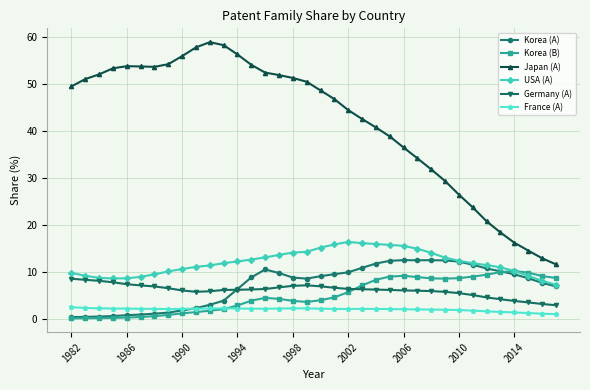

What is the value of the Germany (A) point at the 34th from the left?

3.5